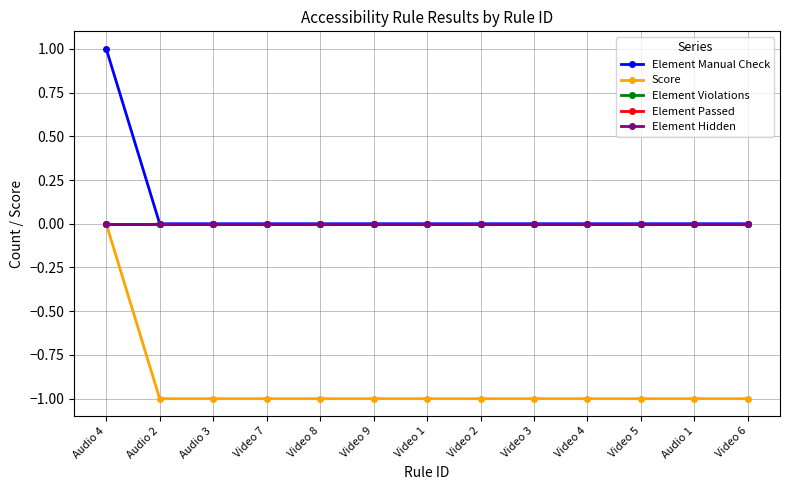

Count the number of data series in this chart.

5